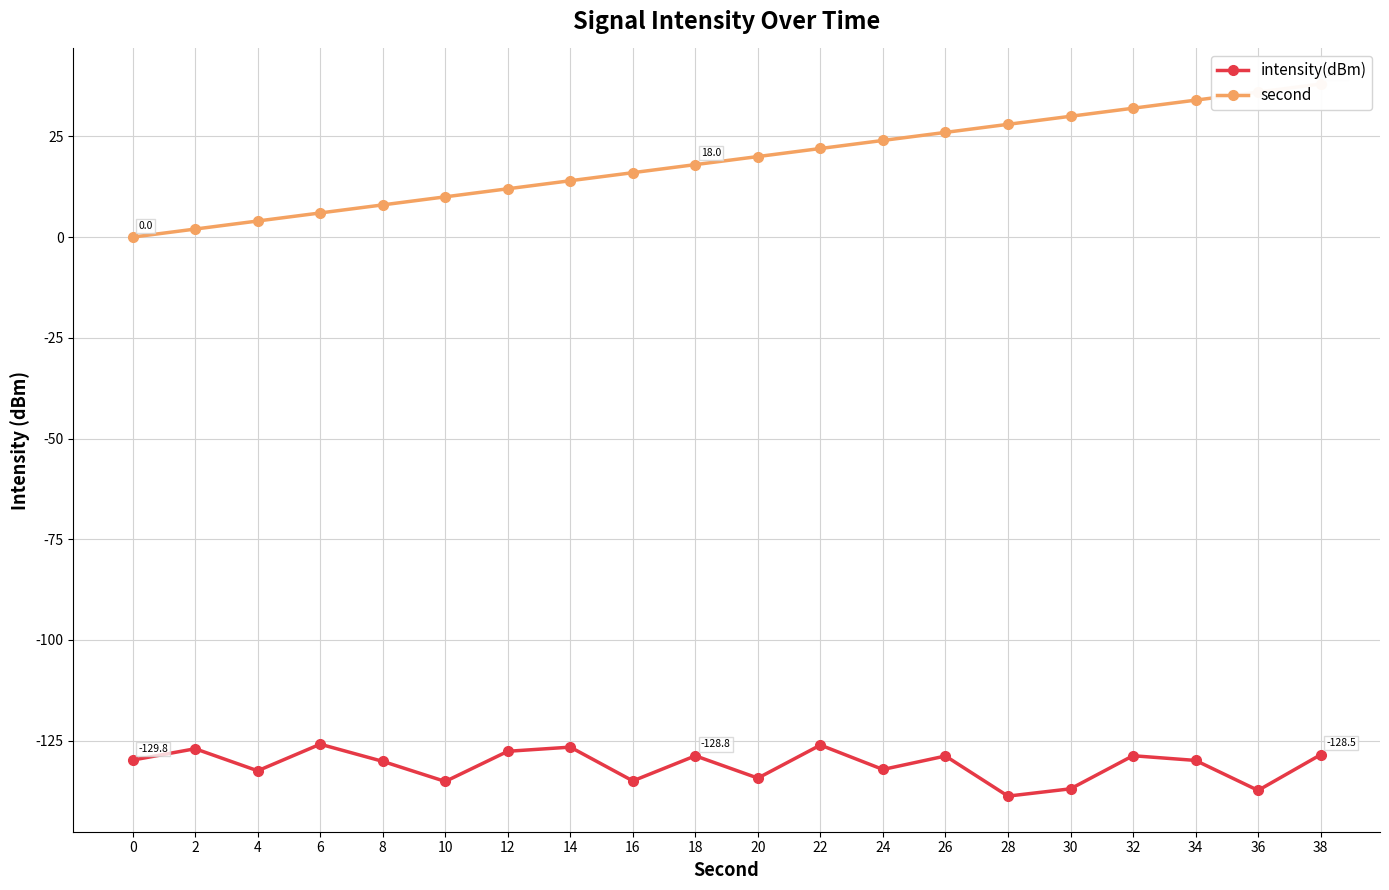

True or false: intensity(dBm) and second intersect in this chart.

False